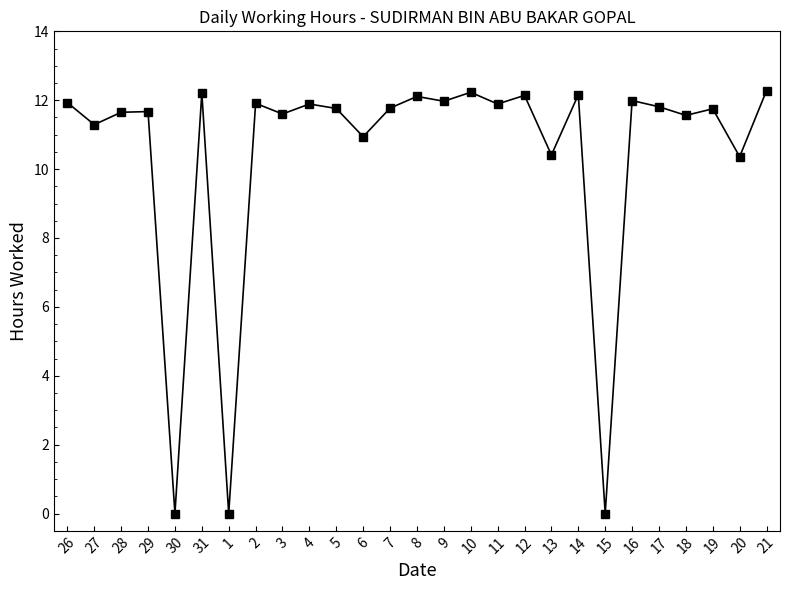

What is the difference between the maximum and minimum values?

12.3